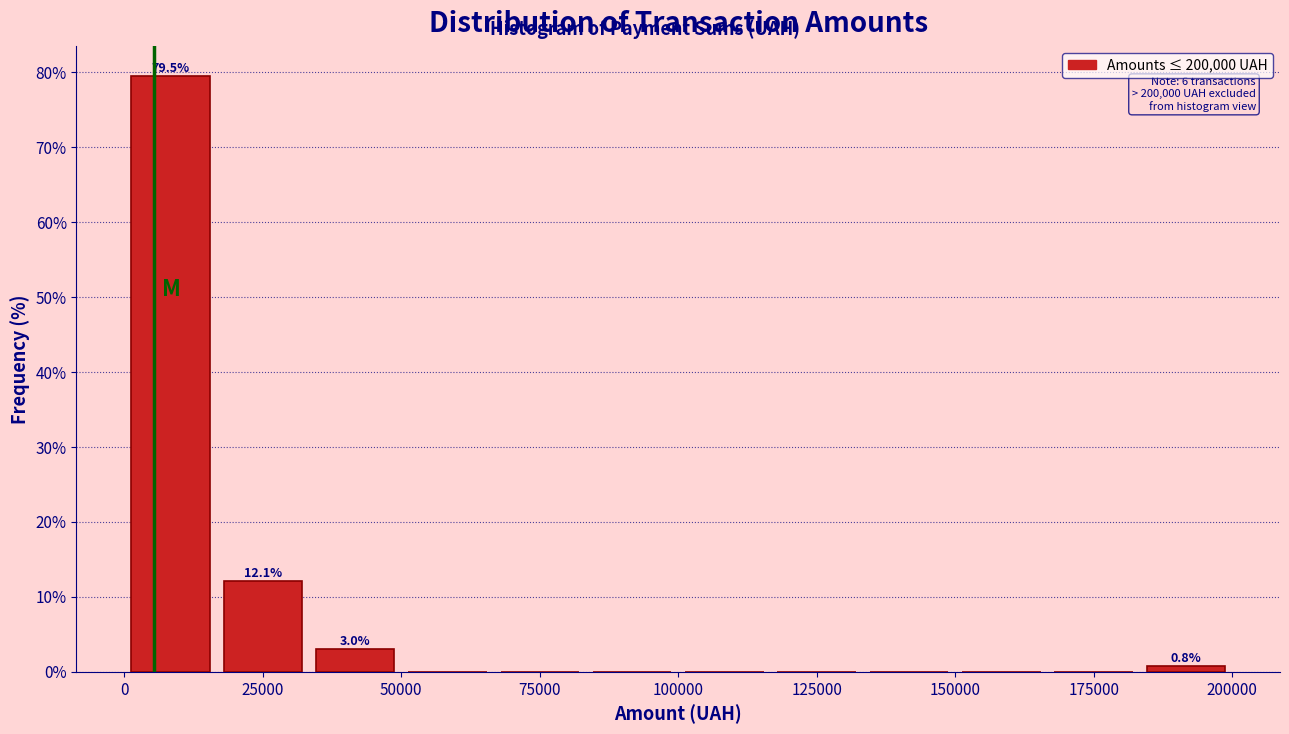

Read against the x-axis, roughly where is the centre of the tallest bar?

10000